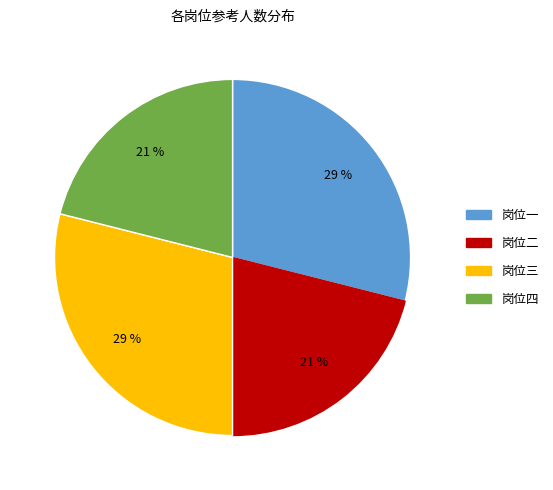

To the nearest percent, what is the difference between the 岗位三 and 岗位四 slice percentages?

8%